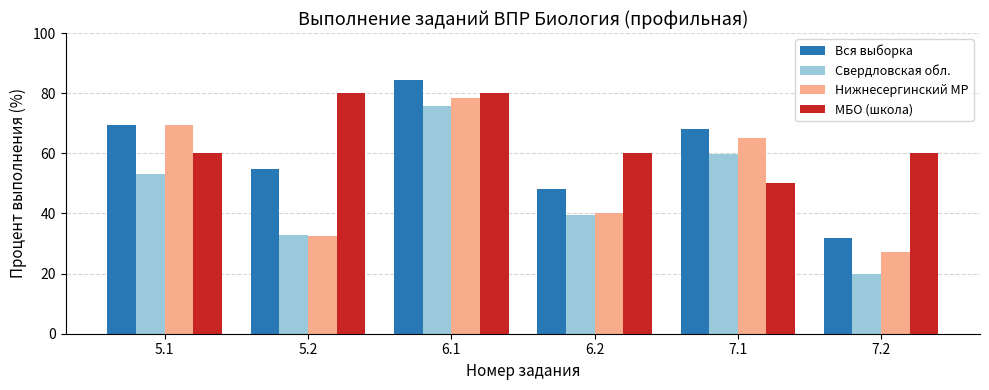

Reading left to right, transcribe all the data shown in this chart.

Вся выборка: 5.1=69.4	5.2=54.6	6.1=84.5	6.2=48.1	7.1=67.9	7.2=31.9
Свердловская обл.: 5.1=53.2	5.2=33.0	6.1=75.6	6.2=39.4	7.1=59.9	7.2=20.0
Нижнесергинский МР: 5.1=69.6	5.2=32.6	6.1=78.3	6.2=40.2	7.1=65.2	7.2=27.2
МБО (школа): 5.1=60.0	5.2=80.0	6.1=80.0	6.2=60.0	7.1=50.0	7.2=60.0